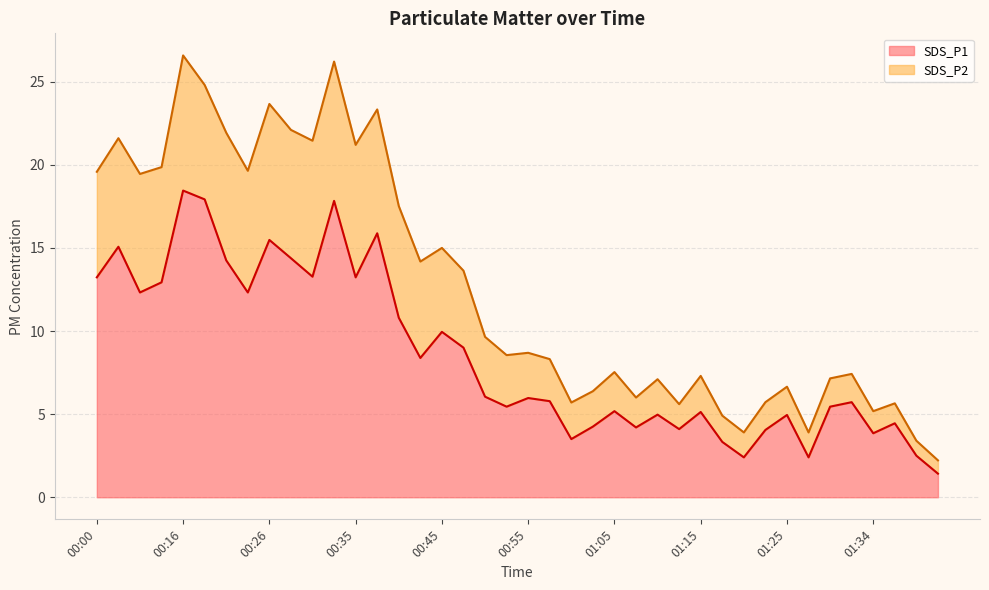

What is the minimum value for SDS_P1?

1.4